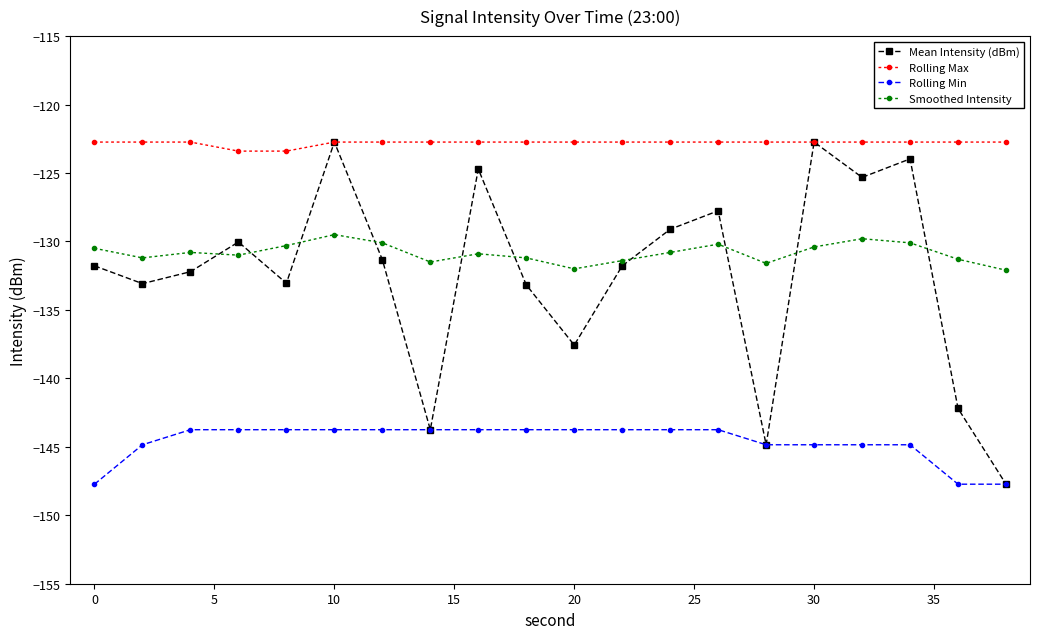

What is the value of the Rolling Max point at the 14th from the left?

-122.7